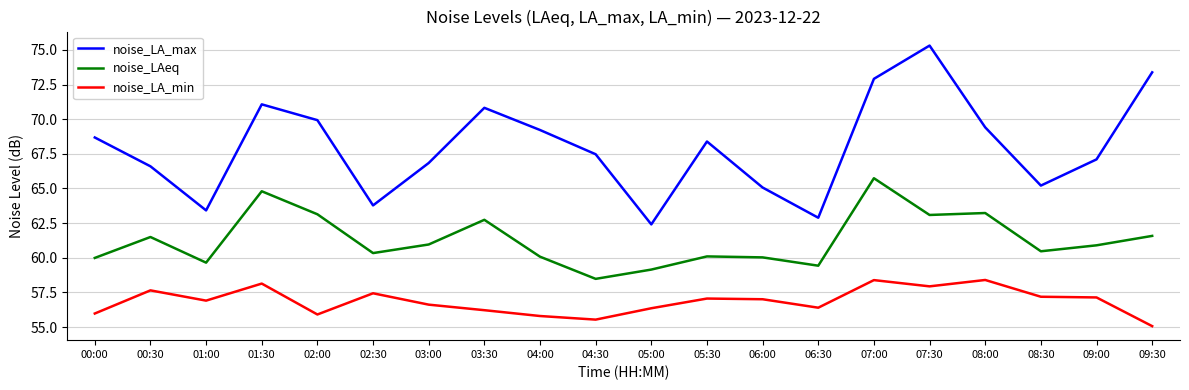

What is the difference between the noise_LA_min values at 08:30 and 00:00?

1.2